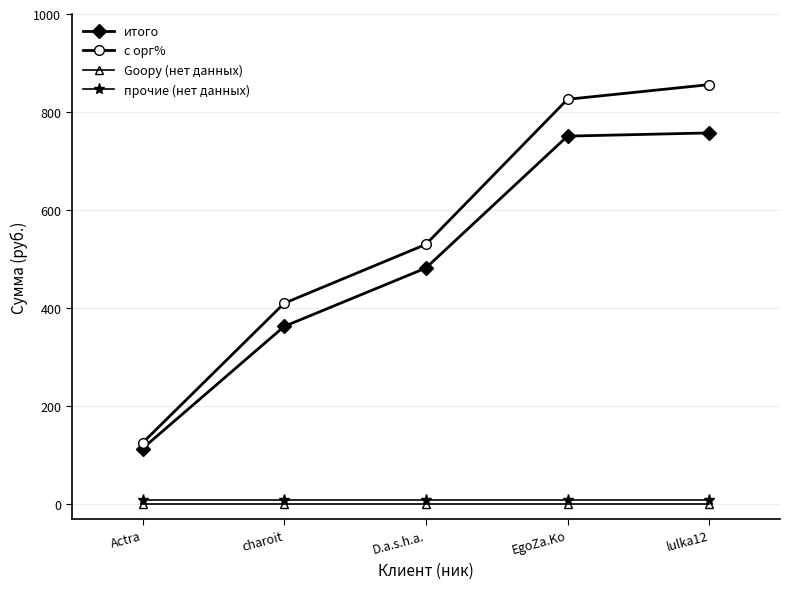

Does the chart have visible grid lines?

Yes